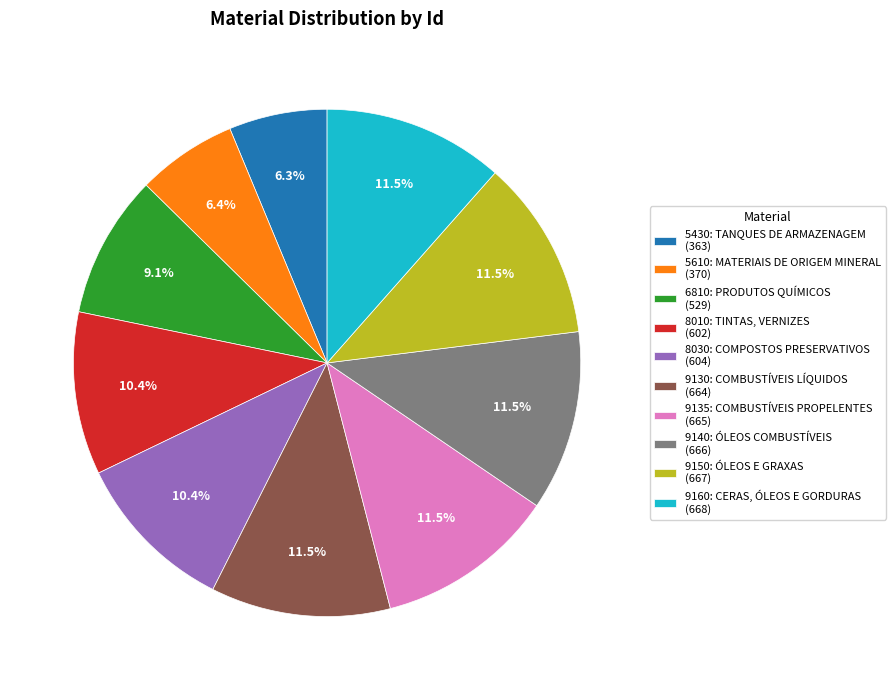

To the nearest percent, what is the combined percentage of 9135: COMBUSTÍVEIS PROPELENTES and 6810: PRODUTOS QUÍMICOS?

21%